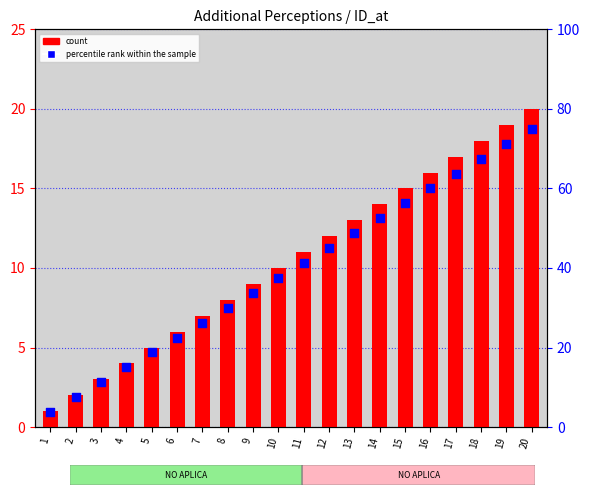

At which category is the sum across all series the highest?

20